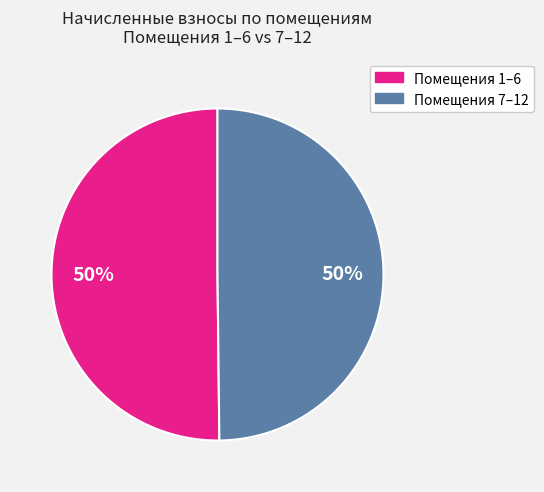

To the nearest percent, what is the average slice percentage?

50%